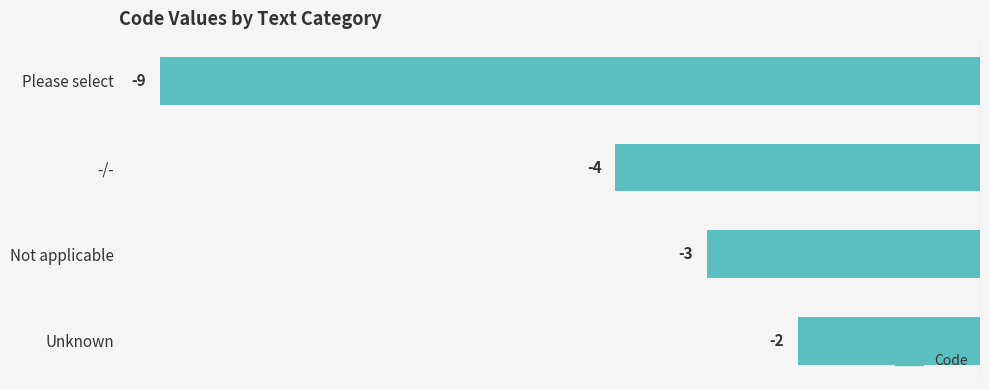

Between Not applicable and -/-, which is larger?

Not applicable